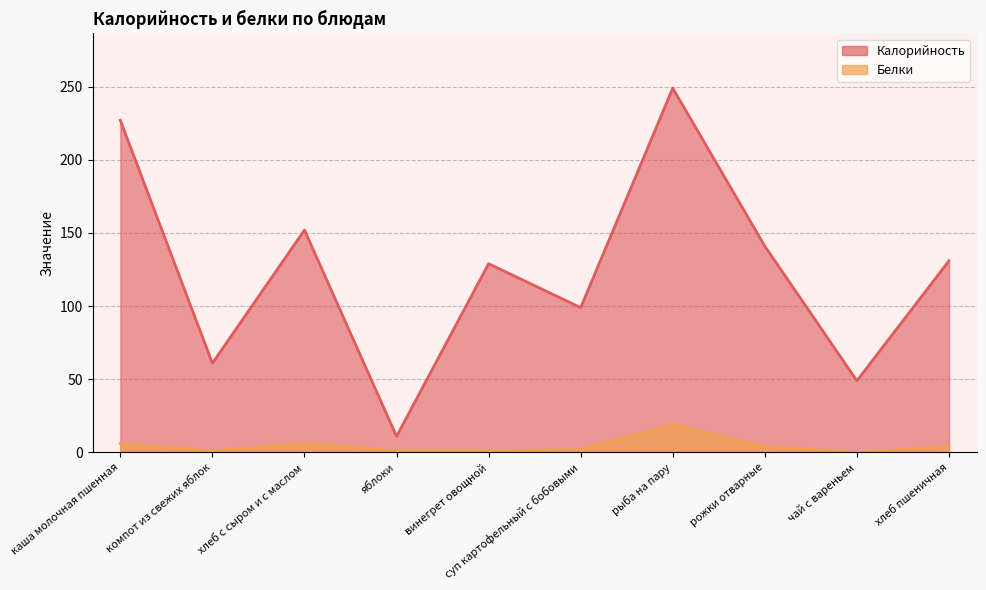

What is the total value across all series at яблоки?

12.0